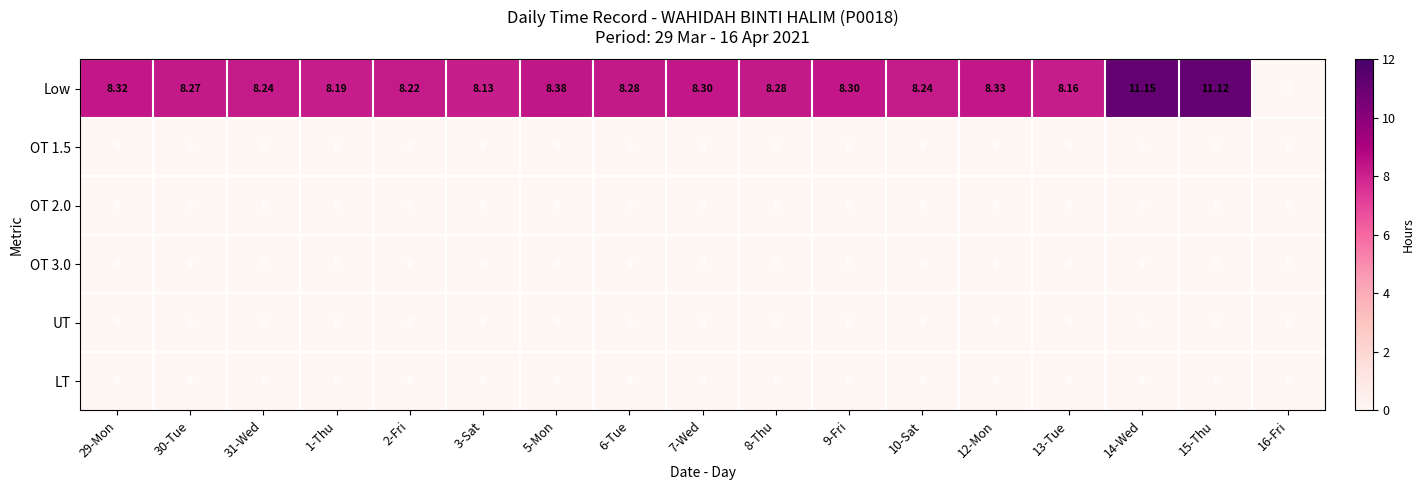

How many series are shown in this chart?

6